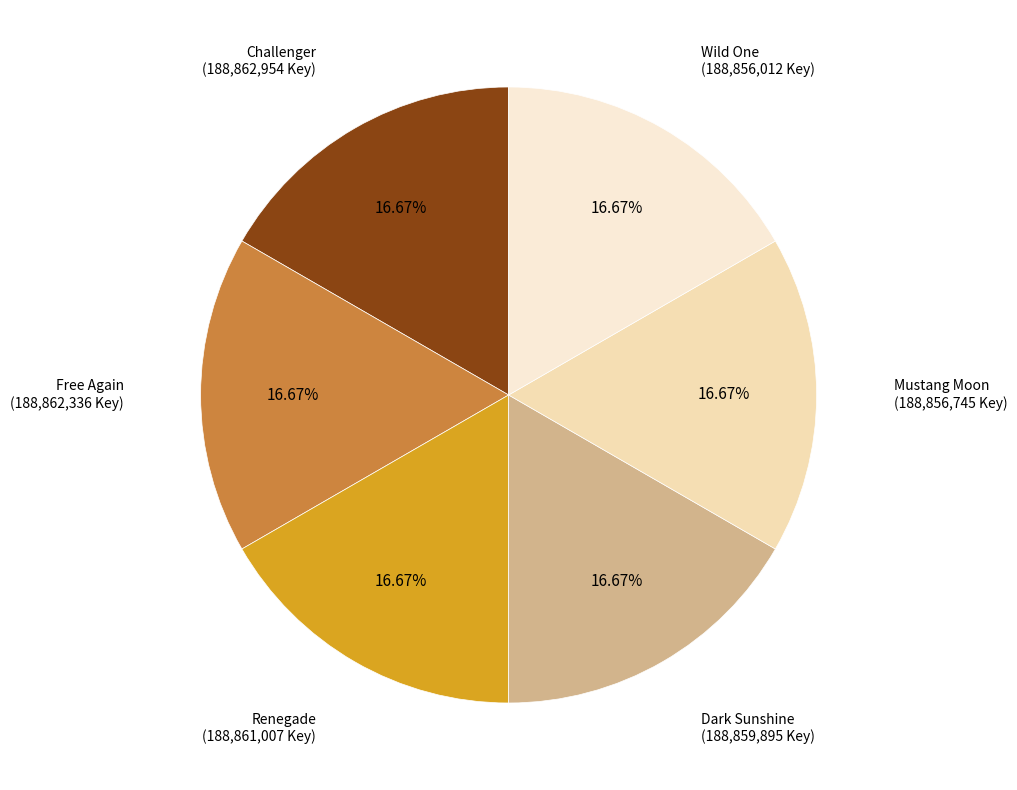

What is the ratio of the value at Wild One to the value at Free Again?

1.0